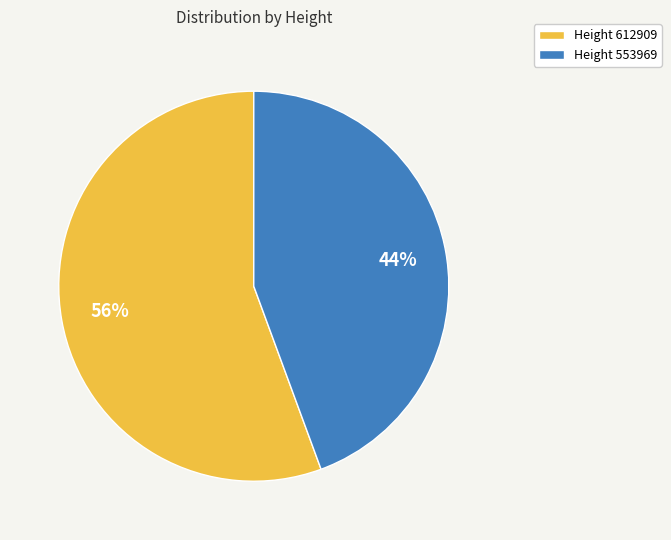

To the nearest percent, what portion does Height 612909 represent?

56%